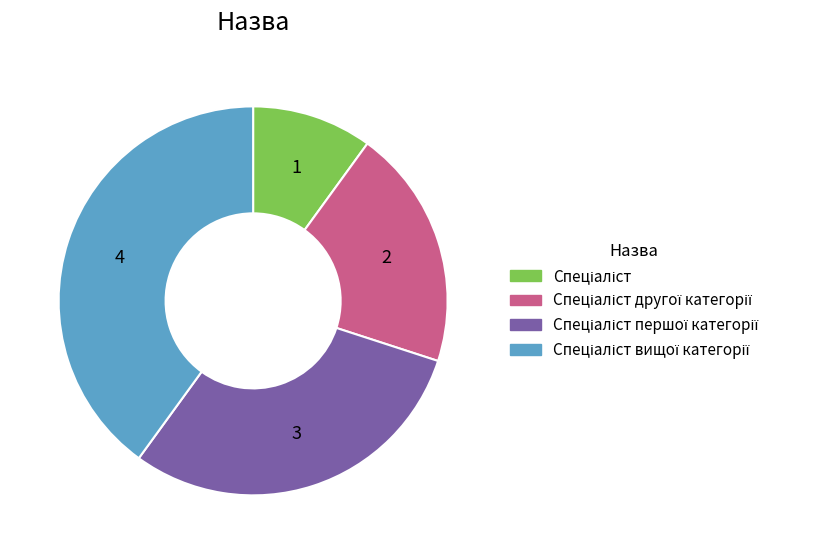

Does any single category account for the majority?

No